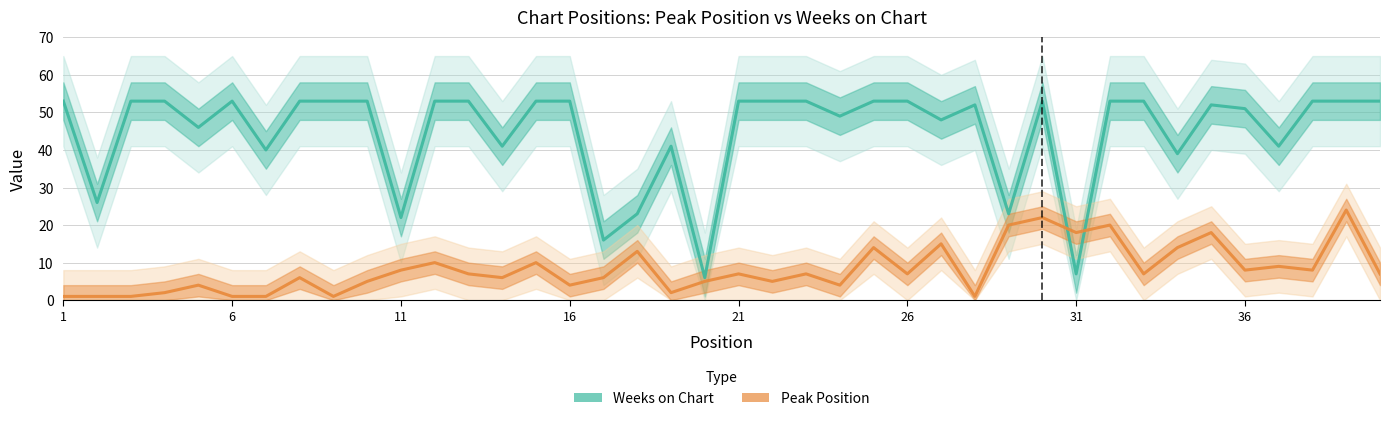

Reading left to right, what are all the values shown in this chart?

Weeks on Chart: 53	26	53	53	46	53	40	53	53	53	22	53	53	41	53	53	16	23	41	6	53	53	53	49	53	53	48	52	23	53	7	53	53	39	52	51	41	53	53	53
Peak Position: 1	1	1	2	4	1	1	6	1	5	8	10	7	6	10	4	6	13	2	5	7	5	7	4	14	7	15	1	20	22	18	20	7	14	18	8	9	8	24	7